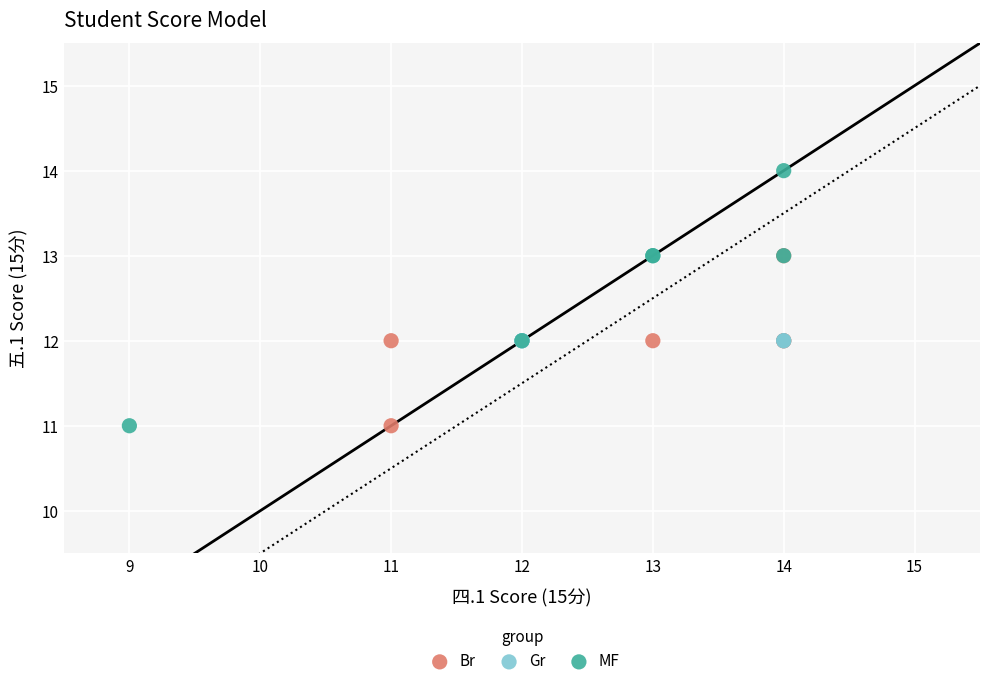

Which series reaches the maximum Y coordinate?

MF